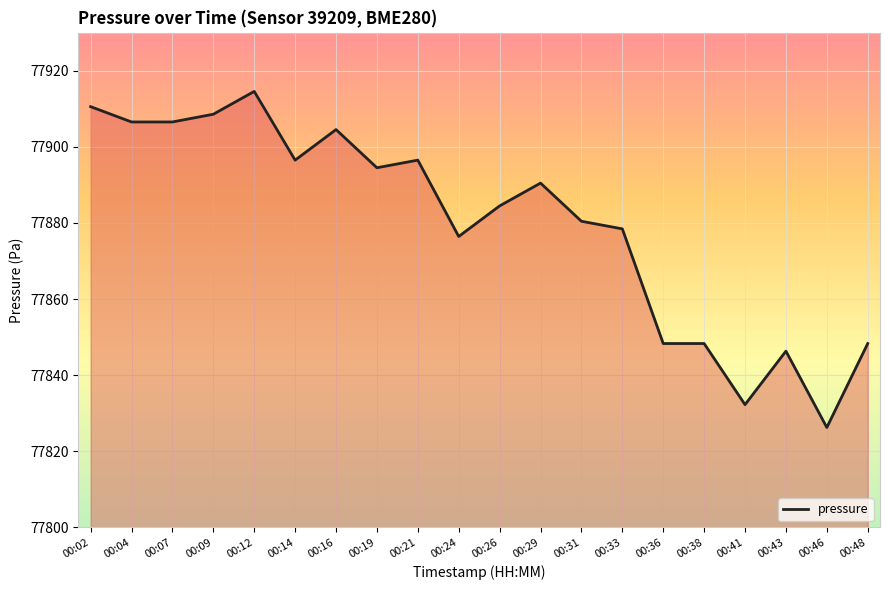

At which category does the chart reach its minimum across all series?

00:46